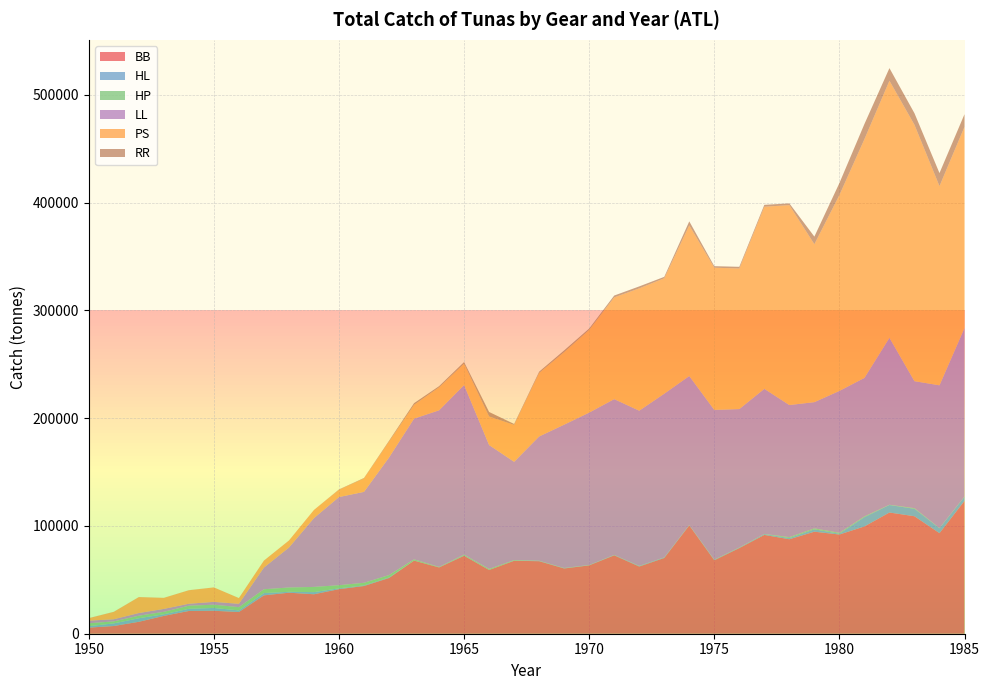

Reading left to right, what are all the values shown in this chart?

BB: 1950=5663.2	1951=7158.0	1952=11061.2	1953=16556.1	1954=21104.3	1955=21298.1	1956=20135.0	1957=35598.0	1958=38049.0	1959=36613.0	1960=41347.0	1961=44274.5	1962=51690.1	1963=67822.0	1964=61486.0	1965=72347.6	1966=59134.2	1967=67676.5	1968=67290.1	1969=60528.4	1970=63410.9	1971=72721.1	1972=62346.0	1973=70274.6	1974=100468.3	1975=68161.4	1976=79433.0	1977=91680.6	1978=87647.2	1979=94655.7	1980=92033.5	1981=99539.7	1982=112460.4	1983=109002.5	1984=93322.2	1985=123236.8
HL: 1950=1361.7	1951=2420.1	1952=3302.3	1953=1474.3	1954=2034.6	1955=2614.3	1956=1500.2	1957=2144.0	1958=847.6	1959=1990.5	1960=768.5	1961=589.2	1962=531.0	1963=163.1	1964=154.1	1965=384.4	1966=118.0	1967=223.0	1968=229.0	1969=231.0	1970=206.0	1971=256.0	1972=446.0	1973=494.0	1974=200.0	1975=375.6	1976=420.0	1977=771.0	1978=1131.0	1979=2228.0	1980=774.2	1981=8628.8	1982=6965.8	1983=6902.5	1984=4501.5	1985=3839.1
HP: 1950=2660.0	1951=1878.0	1952=2350.0	1953=2297.0	1954=2858.0	1955=3018.0	1956=3031.0	1957=3525.0	1958=3990.0	1959=4829.0	1960=2905.0	1961=2399.0	1962=2184.0	1963=1019.0	1964=340.0	1965=685.0	1966=828.0	1967=447.0	1968=206.0	1969=215.0	1970=155.0	1971=166.0	1972=160.0	1973=86.0	1974=214.0	1975=233.3	1976=189.0	1977=157.0	1978=814.0	1979=858.0	1980=780.0	1981=660.0	1982=234.0	1983=581.5	1984=212.4	1985=242.0
LL: 1950=2445.0	1951=1966.0	1952=2473.0	1953=2704.0	1954=1805.0	1955=2624.0	1956=3079.0	1957=20114.0	1958=37046.0	1959=63848.0	1960=81770.0	1961=84350.0	1962=109083.0	1963=130544.0	1964=145291.0	1965=157281.0	1966=114962.5	1967=91155.3	1968=115282.0	1969=132988.0	1970=141381.0	1971=144511.7	1972=143968.0	1973=151827.7	1974=138201.5	1975=138886.4	1976=128378.5	1977=134587.4	1978=122571.4	1979=117110.1	1980=131683.4	1981=128507.6	1982=154884.6	1983=117815.6	1984=132435.5	1985=156308.9
PS: 1950=2200.9	1951=6828.3	1952=14751.8	1953=10218.0	1954=12503.5	1955=13394.6	1956=5314.5	1957=6436.6	1958=6537.1	1959=7526.6	1960=6778.8	1961=12450.0	1962=14789.3	1963=12838.0	1964=21370.5	1965=19870.8	1966=26508.7	1967=34255.9	1968=58990.0	1969=67351.7	1970=76770.3	1971=94419.0	1972=113481.6	1973=107129.5	1974=139808.7	1975=131934.0	1976=130428.0	1977=168977.5	1978=185460.7	1979=146533.1	1980=181699.4	1981=221474.5	1982=238498.9	1983=237859.8	1984=184825.3	1985=186657.1
RR: 1950=113.0	1951=87.0	1952=70.0	1953=34.0	1954=63.0	1955=19.0	1956=13.0	1957=33.0	1958=18.0	1959=30.0	1960=303.0	1961=423.0	1962=727.0	1963=1518.0	1964=1016.0	1965=1497.0	1966=4174.0	1967=848.0	1968=1109.0	1969=1556.0	1970=1246.0	1971=1678.0	1972=1829.0	1973=1285.0	1974=3676.0	1975=1408.1	1976=1564.0	1977=1734.3	1978=1620.2	1979=7060.0	1980=11123.0	1981=14071.0	1982=11709.0	1983=10731.4	1984=12084.5	1985=11708.1